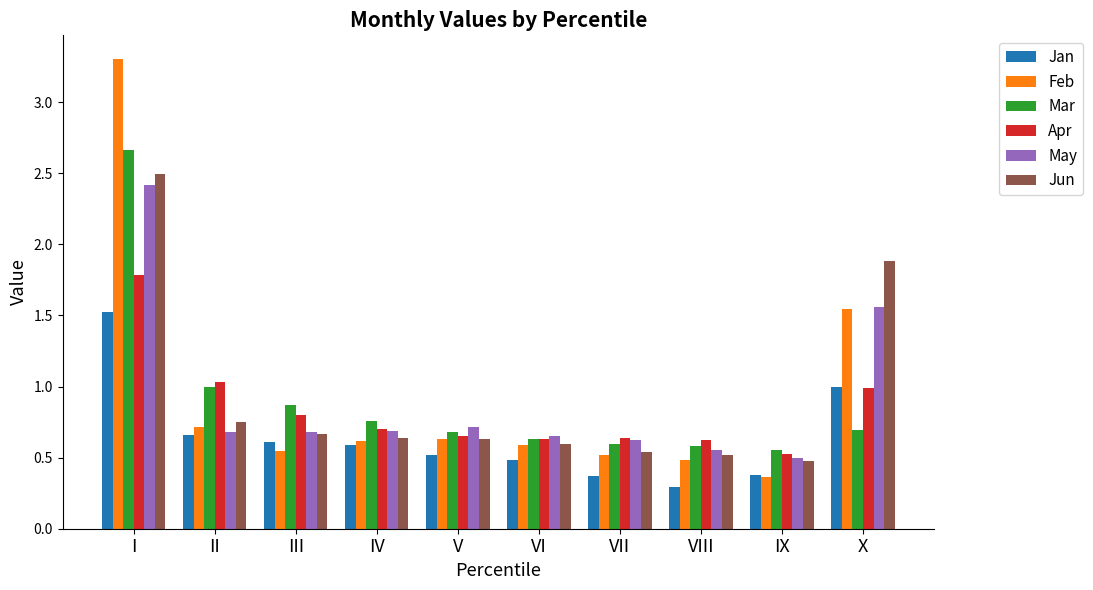

Is it true that Apr equals 0.2 at III?

False